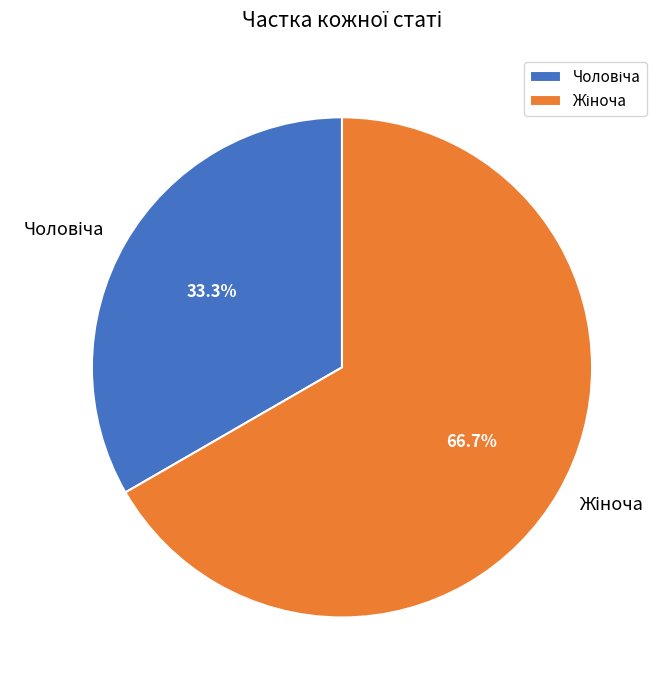

To the nearest percent, what is the average slice percentage?

50%